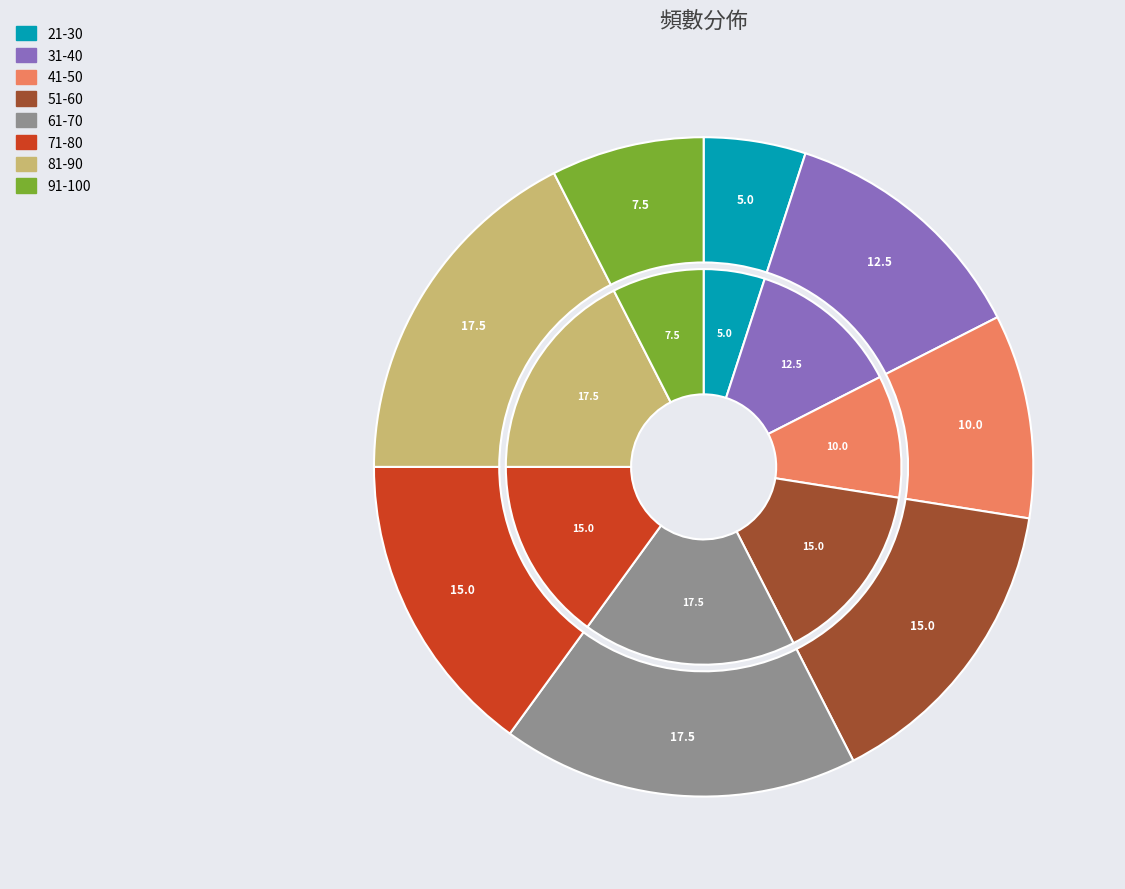

What is the largest slice in the pie chart?

61-70